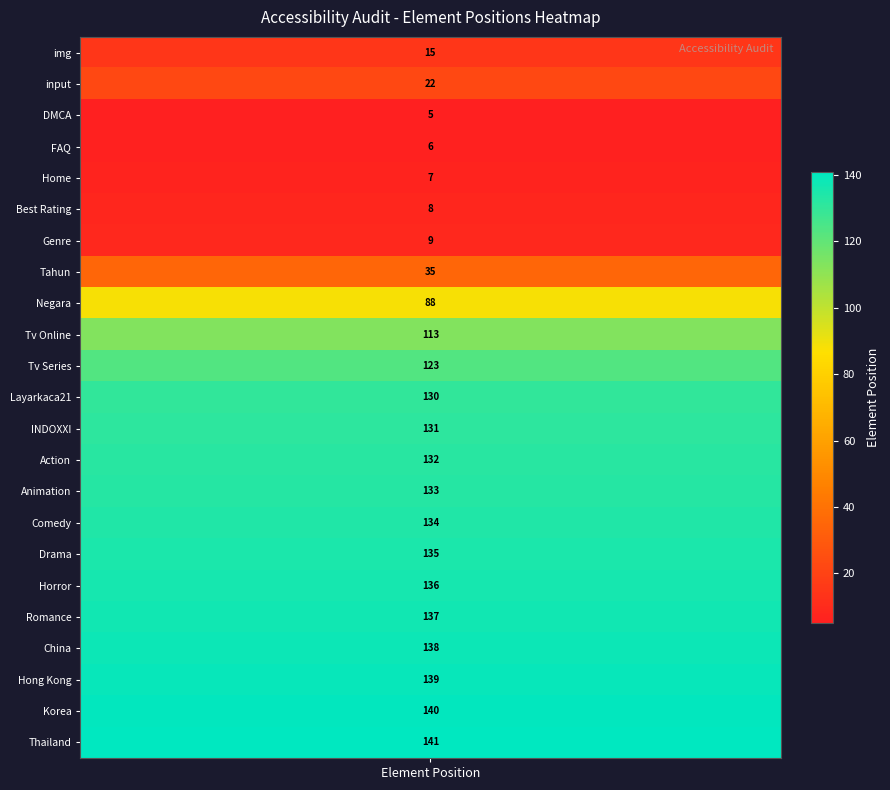

The Pass series shows 131 at span: INDOXXI. True or false?

True